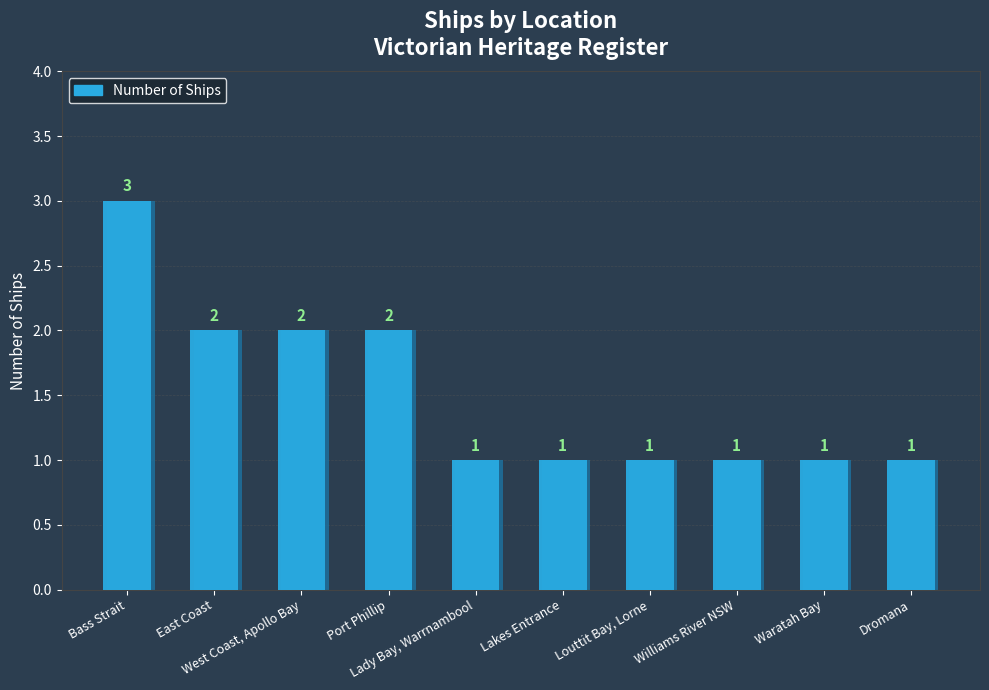

What is the label of the 5th bar from the left?

Lady Bay, Warrnambool